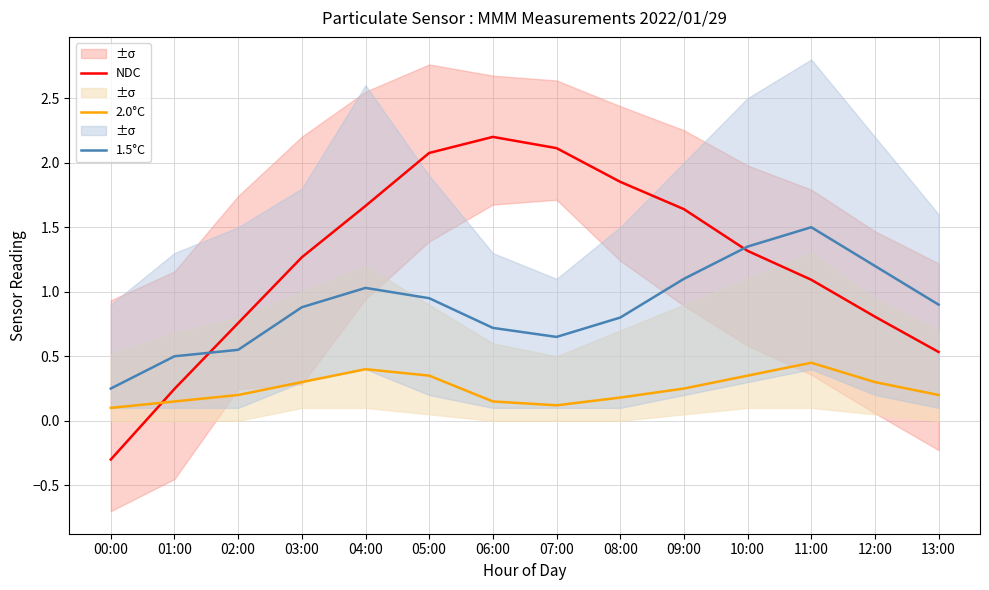

Is it true that NDC equals 0.6 at 09:00?

False